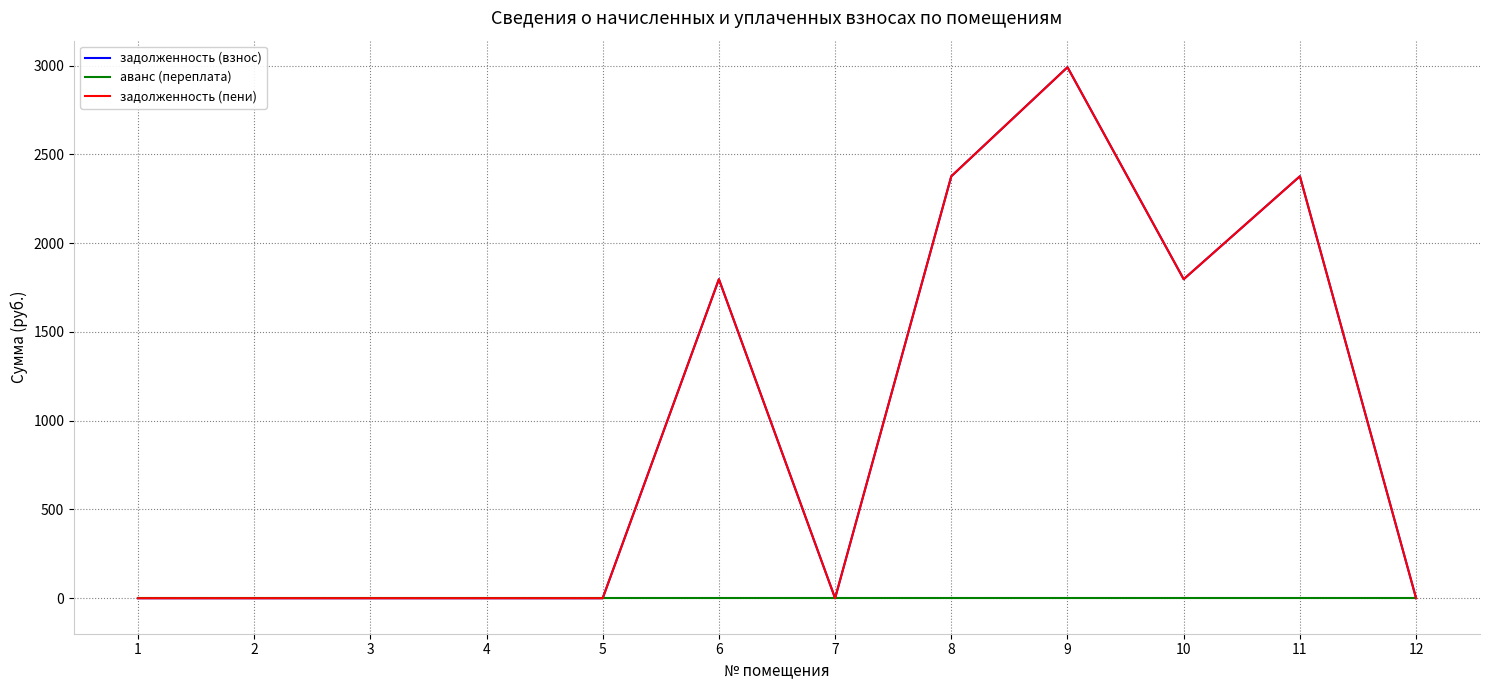

True or false: задолженность (взнос) and задолженность (пени) intersect in this chart.

False